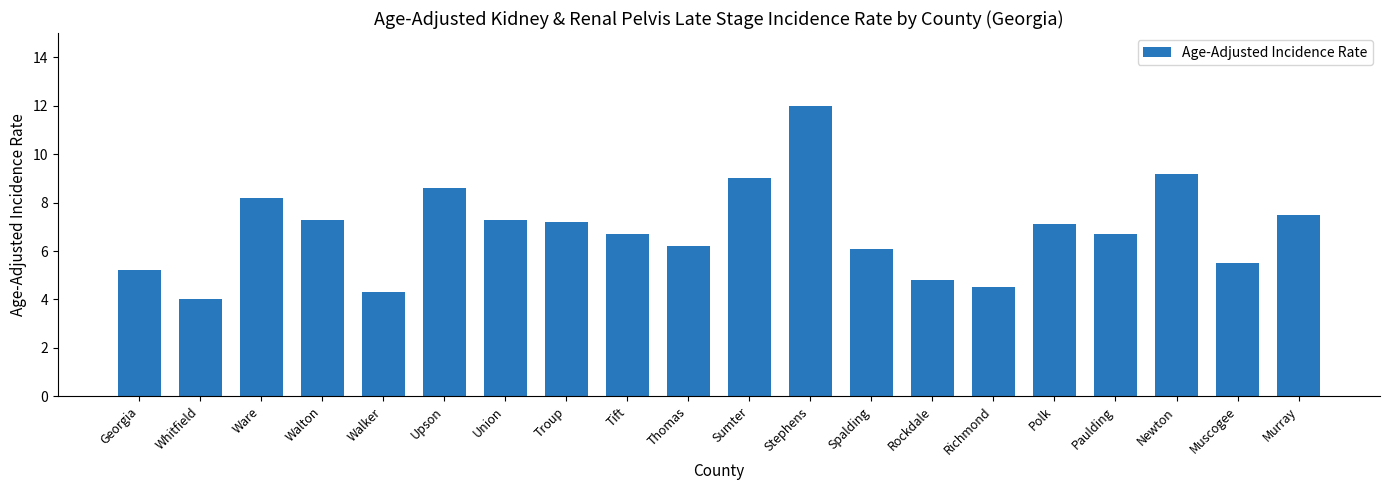

What is the change in value from Ware to Polk?

-1.1